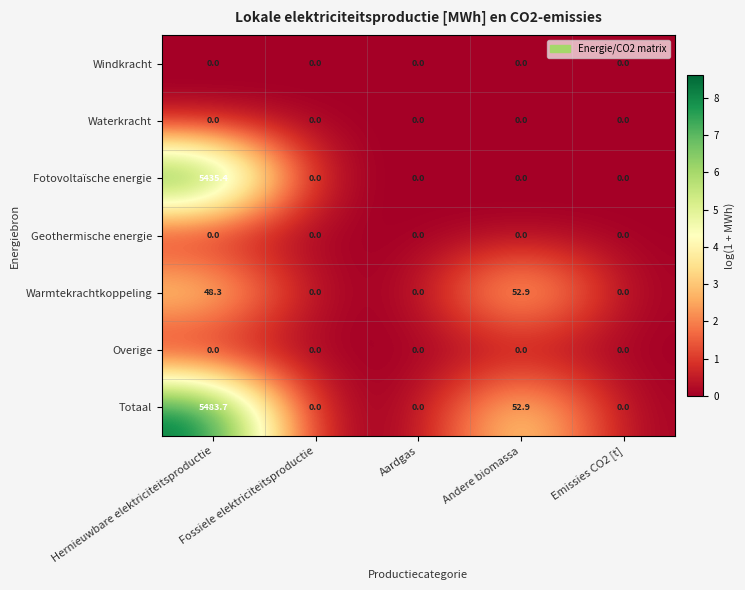

What is the difference between the maximum and minimum values in the Fotovoltaïsche energie series?

5435.4